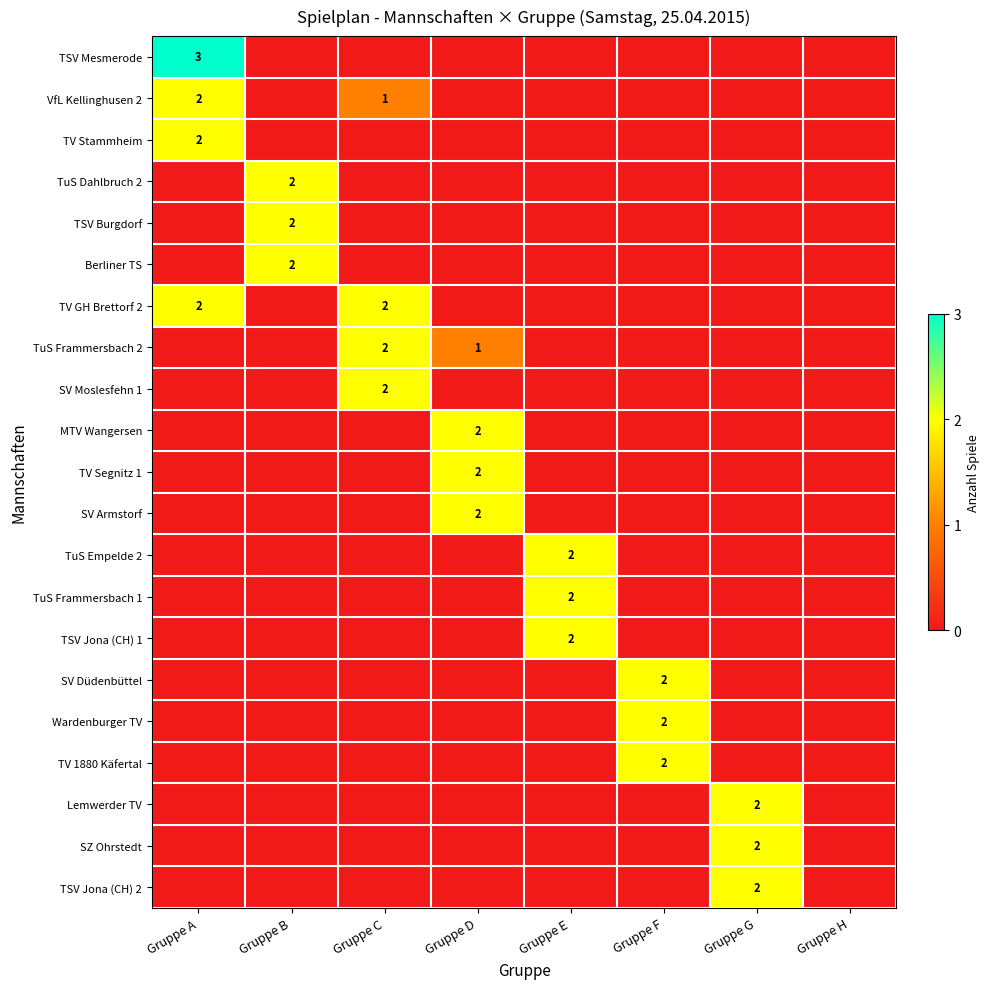

The value of Berliner TS at Gruppe B is 2. True or false?

True